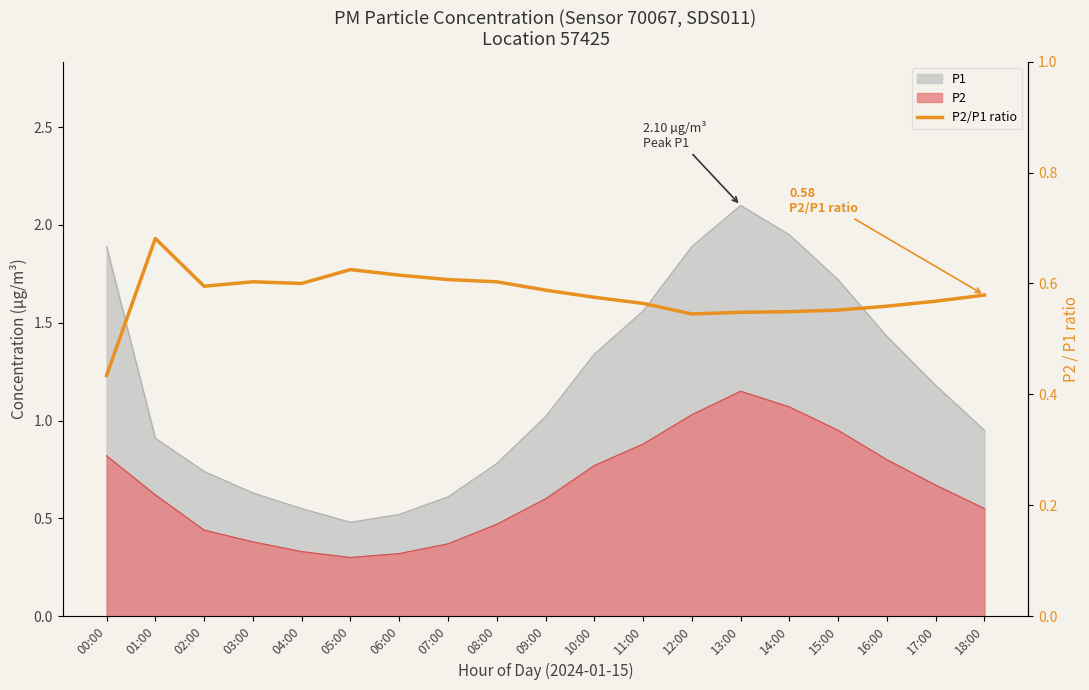

Where is the data nearest to the value 0?

00:00